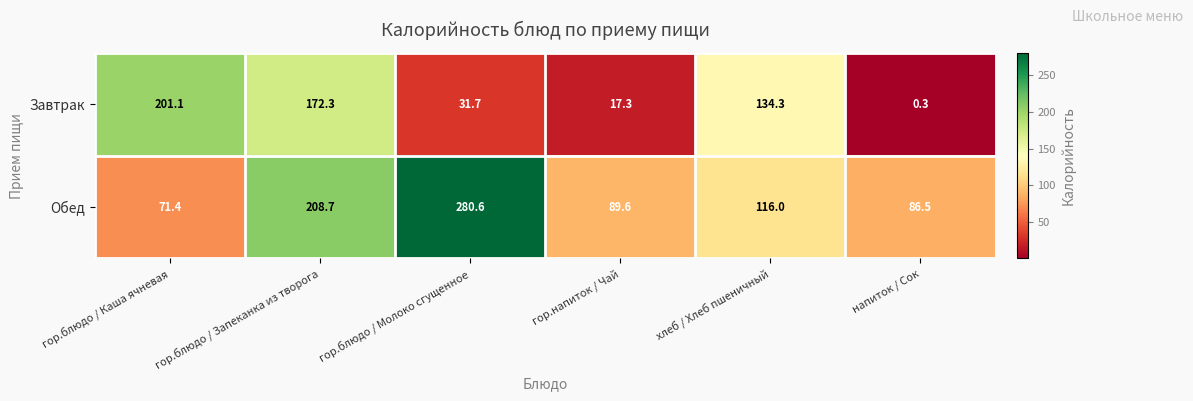

Count the number of categories in the chart.

6